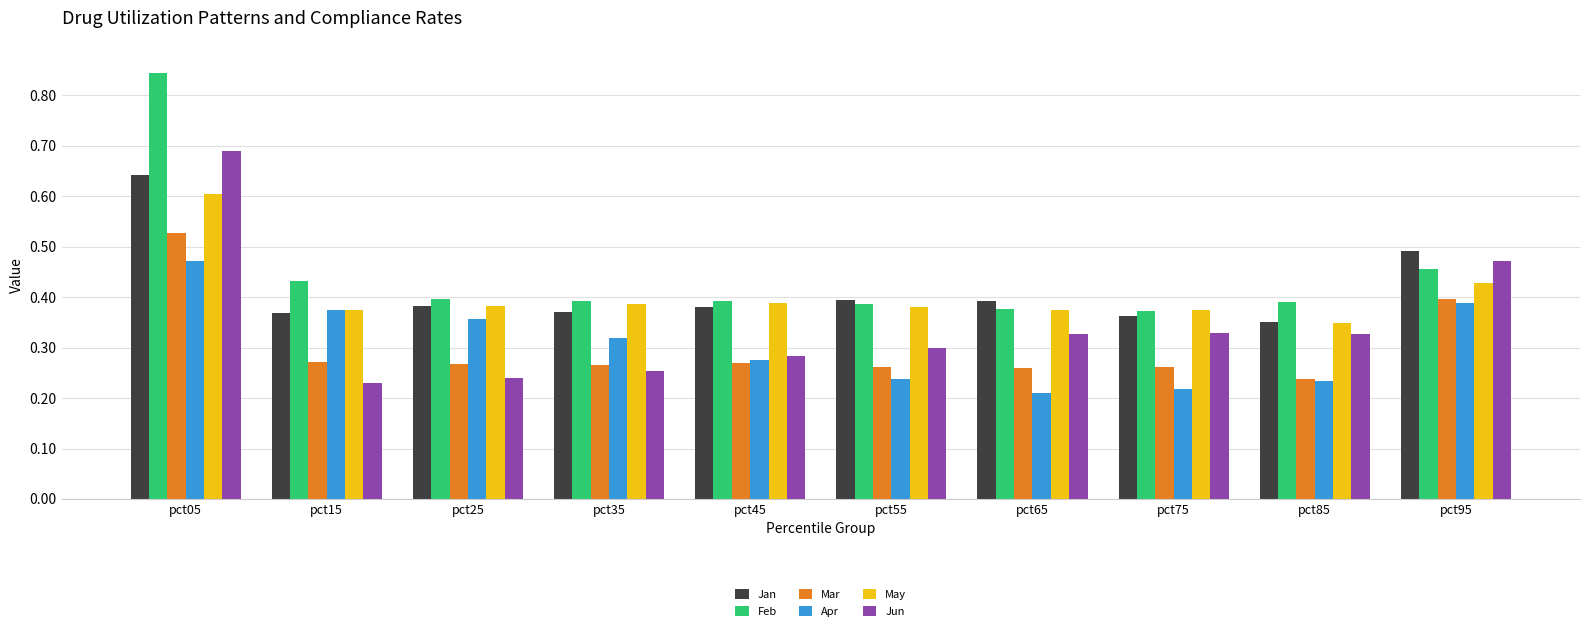

What is the sum of all Apr values?

3.1